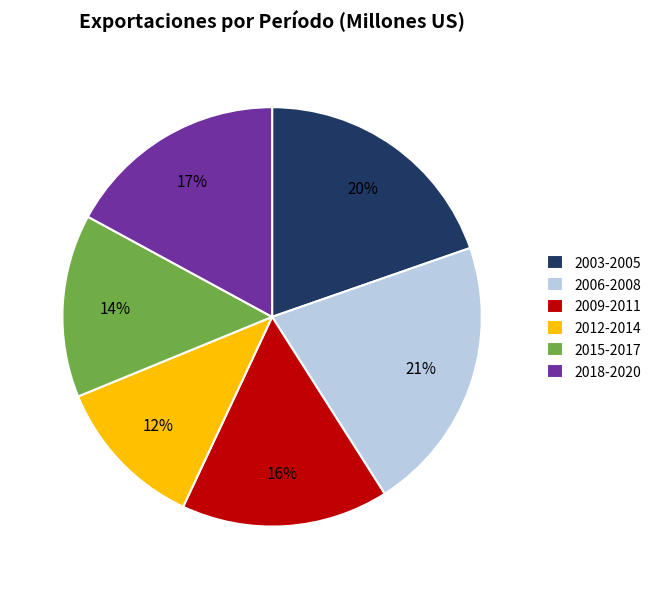

To the nearest percent, what is the difference between the 2018-2020 and 2009-2011 slice percentages?

1%